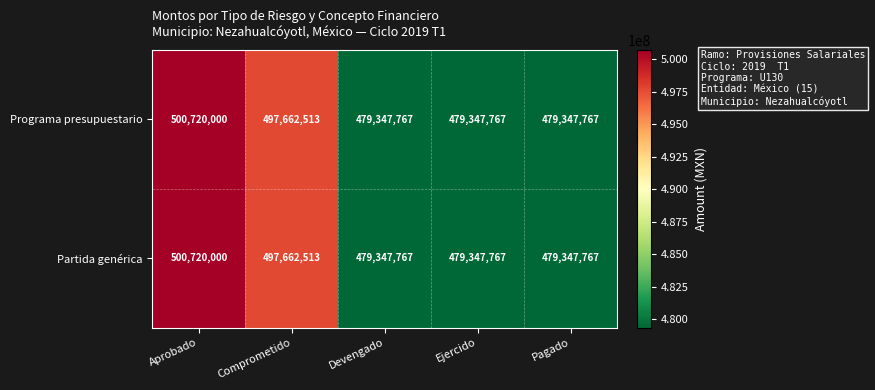

What is the approximate value of Programa presupuestario at Ejercido, to the nearest 100?

479347800